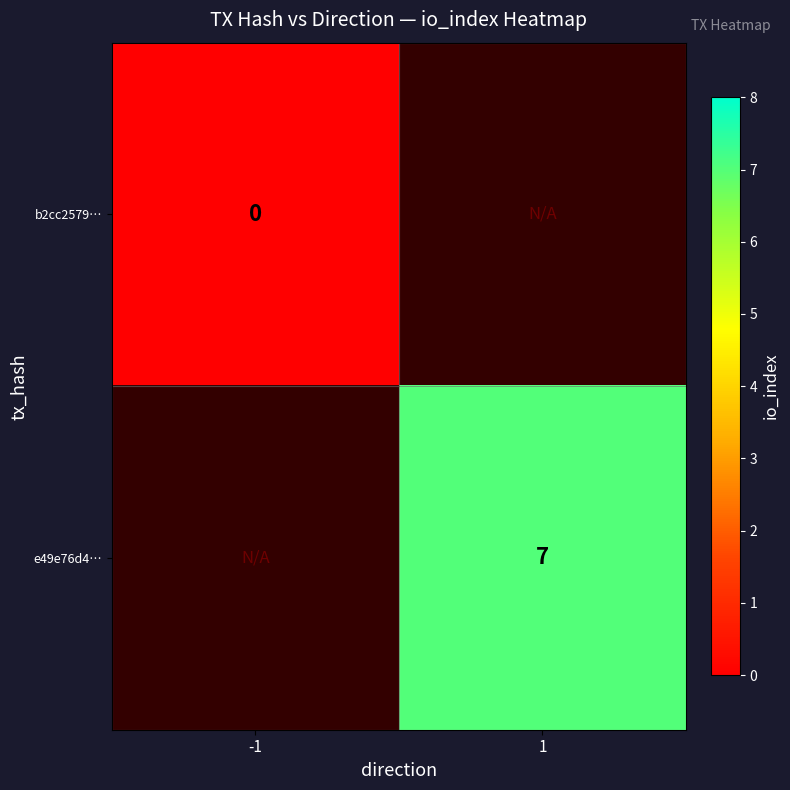

The e49e76d4… series shows 12 at 1. True or false?

False